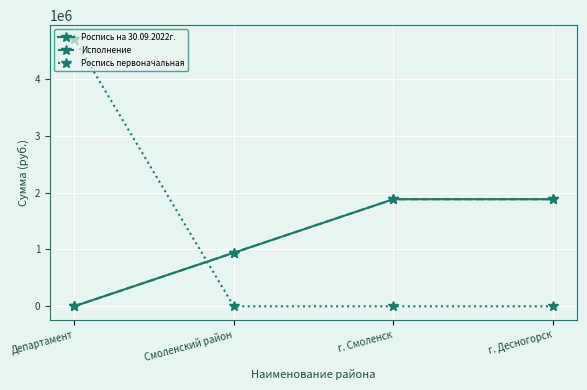

What is the highest value of the Роспись первоначальная series?

4709200.0